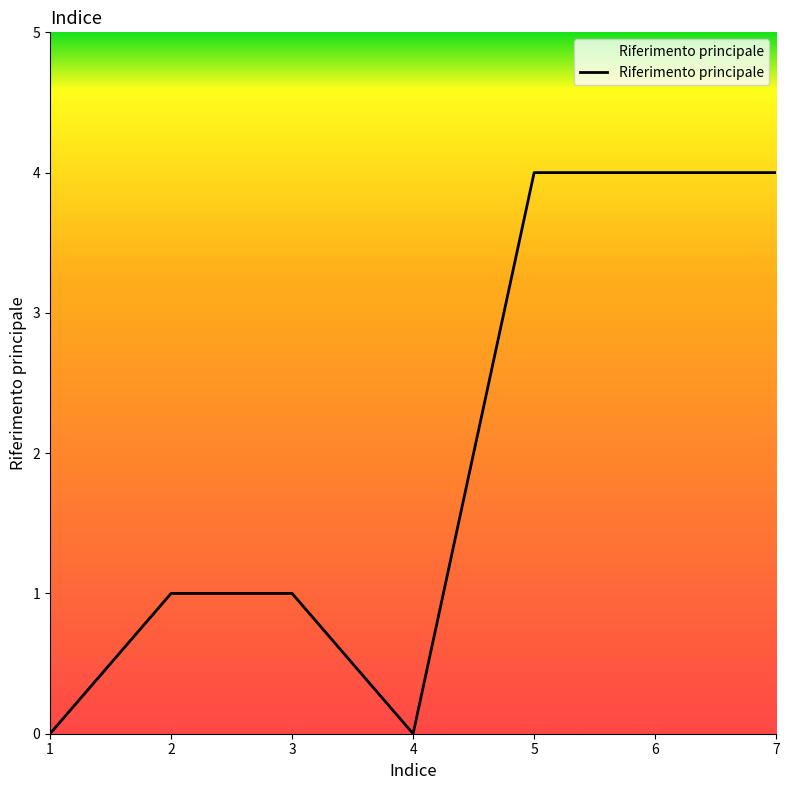

Count the number of data series in this chart.

1